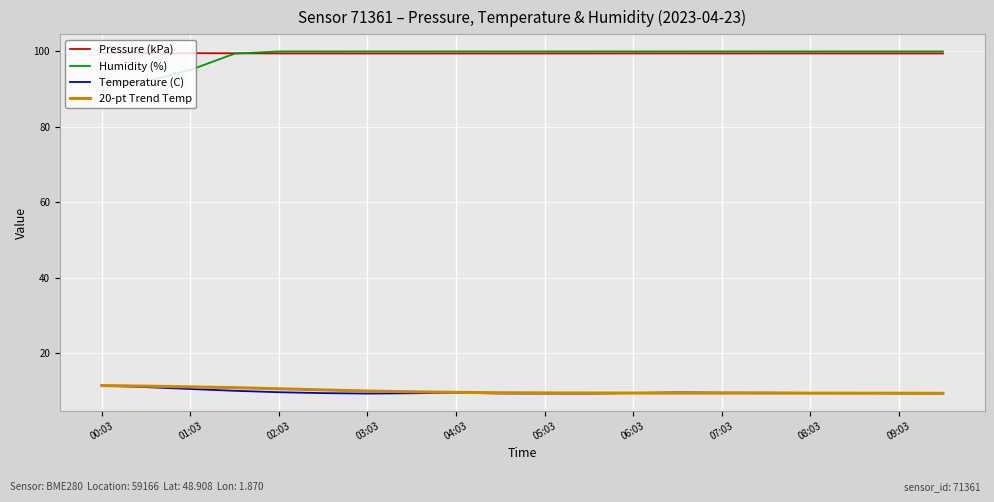

True or false: Temperature (C) has more than 1 points higher than both neighbors.

True